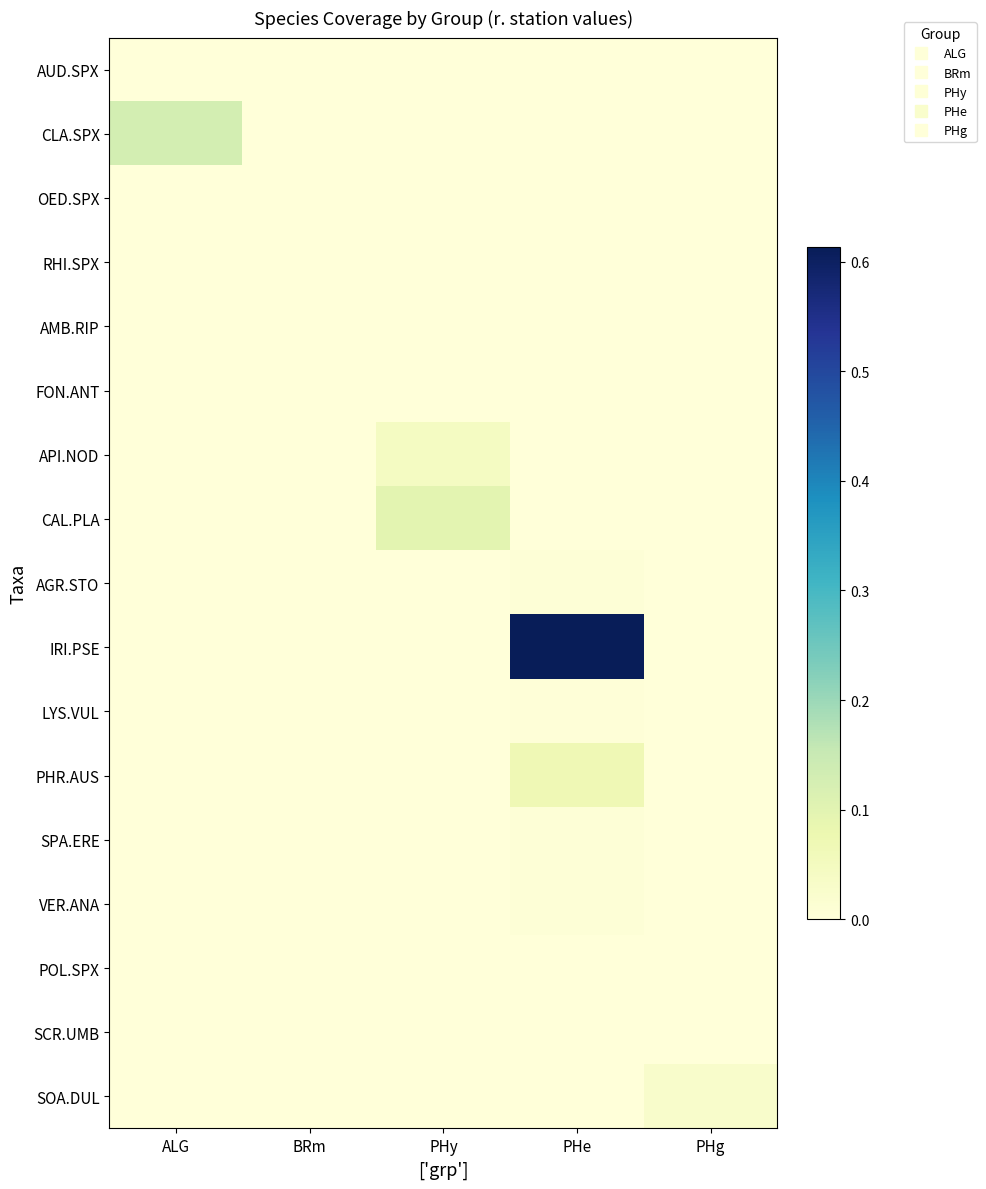

Reading left to right, list all the values displayed in this chart.

AUD.SPX: ALG=0.0	BRm=0.0	PHy=0.0	PHe=0.0	PHg=0.0
CLA.SPX: ALG=0.1	BRm=0.0	PHy=0.0	PHe=0.0	PHg=0.0
OED.SPX: ALG=0.0	BRm=0.0	PHy=0.0	PHe=0.0	PHg=0.0
RHI.SPX: ALG=0.0	BRm=0.0	PHy=0.0	PHe=0.0	PHg=0.0
AMB.RIP: ALG=0.0	BRm=0.0	PHy=0.0	PHe=0.0	PHg=0.0
FON.ANT: ALG=0.0	BRm=0.0	PHy=0.0	PHe=0.0	PHg=0.0
API.NOD: ALG=0.0	BRm=0.0	PHy=0.0	PHe=0.0	PHg=0.0
CAL.PLA: ALG=0.0	BRm=0.0	PHy=0.1	PHe=0.0	PHg=0.0
AGR.STO: ALG=0.0	BRm=0.0	PHy=0.0	PHe=0.0	PHg=0.0
IRI.PSE: ALG=0.0	BRm=0.0	PHy=0.0	PHe=0.6	PHg=0.0
LYS.VUL: ALG=0.0	BRm=0.0	PHy=0.0	PHe=0.0	PHg=0.0
PHR.AUS: ALG=0.0	BRm=0.0	PHy=0.0	PHe=0.1	PHg=0.0
SPA.ERE: ALG=0.0	BRm=0.0	PHy=0.0	PHe=0.0	PHg=0.0
VER.ANA: ALG=0.0	BRm=0.0	PHy=0.0	PHe=0.0	PHg=0.0
POL.SPX: ALG=0.0	BRm=0.0	PHy=0.0	PHe=0.0	PHg=0.0
SCR.UMB: ALG=0.0	BRm=0.0	PHy=0.0	PHe=0.0	PHg=0.0
SOA.DUL: ALG=0.0	BRm=0.0	PHy=0.0	PHe=0.0	PHg=0.0